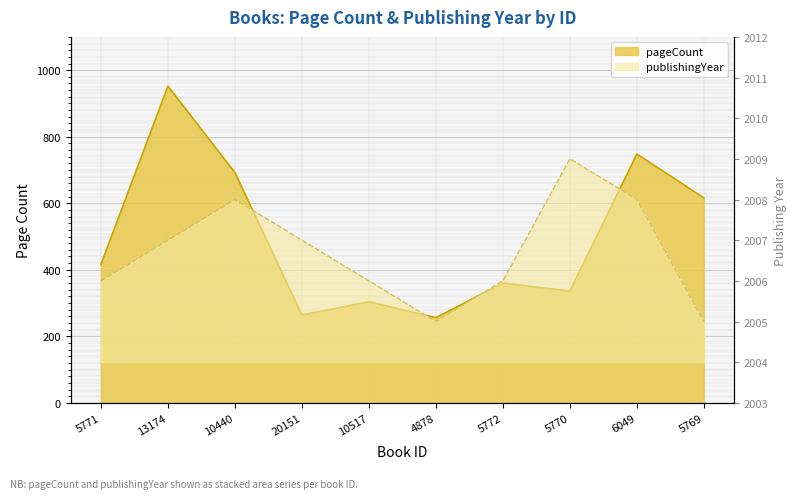

At which category is the sum across all series the highest?

13174